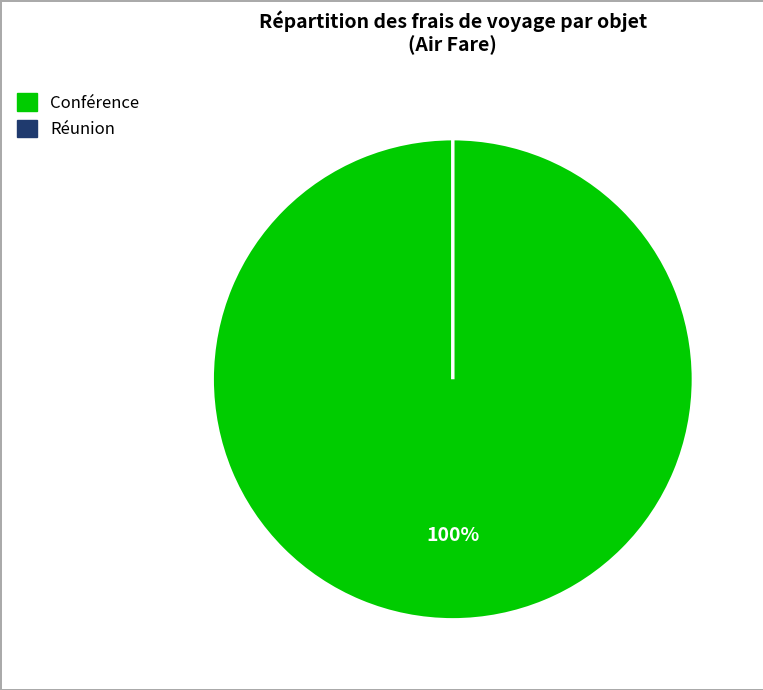

To the nearest percent, what is the combined percentage of Conférence and Réunion?

100%